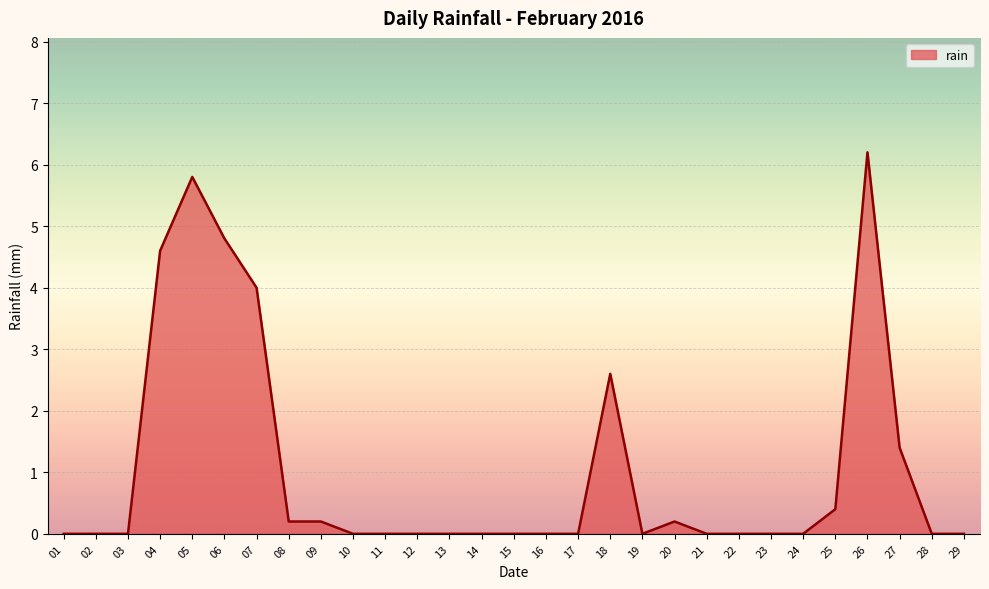

True or false: the data shows 0.0 at 14.

True